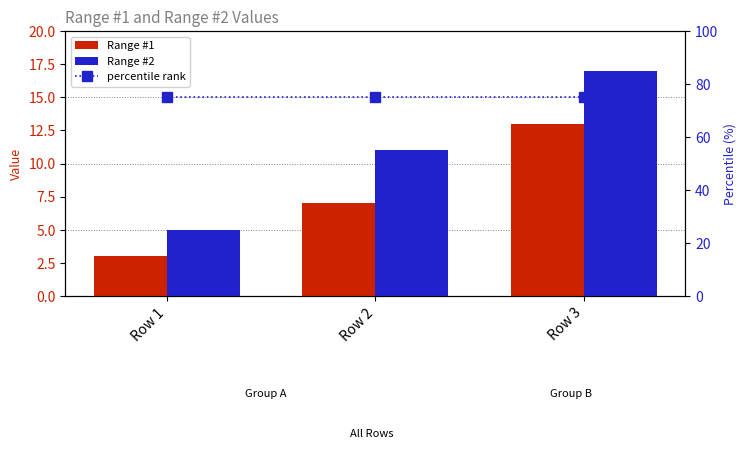

Between Row 1 and Row 3, which is larger?

Row 3